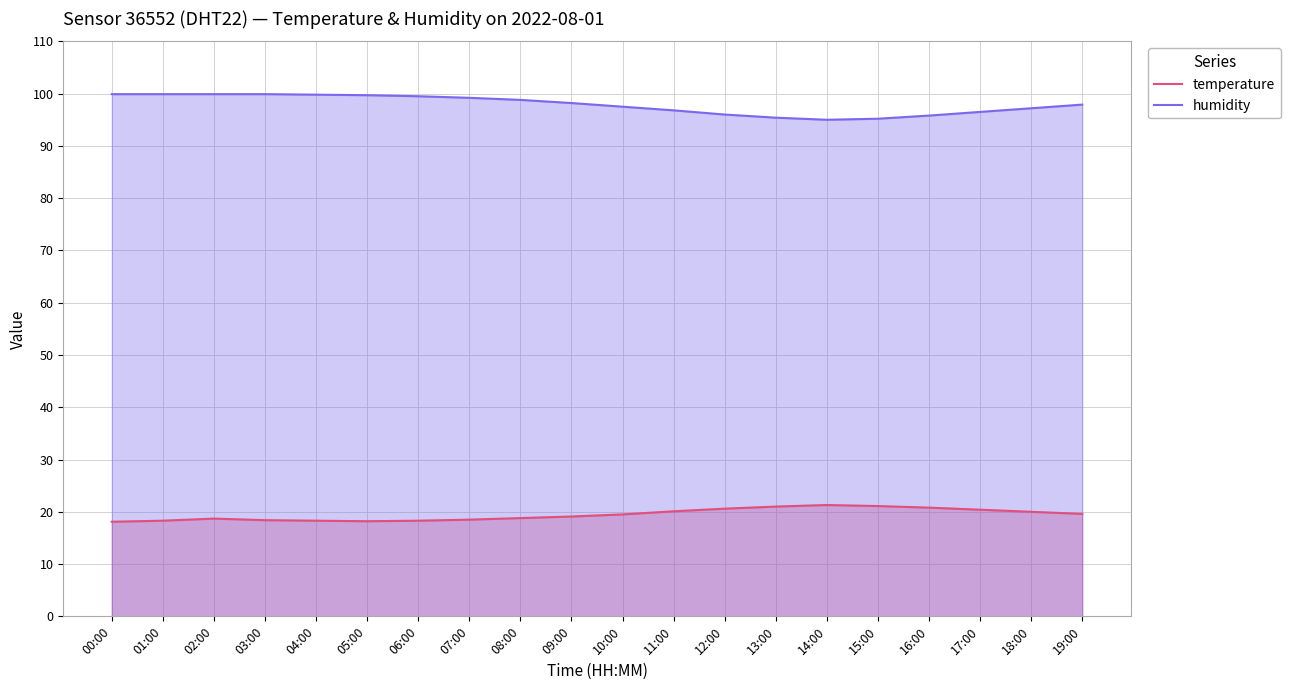

The value of humidity at 06:00 is 99.5. True or false?

True